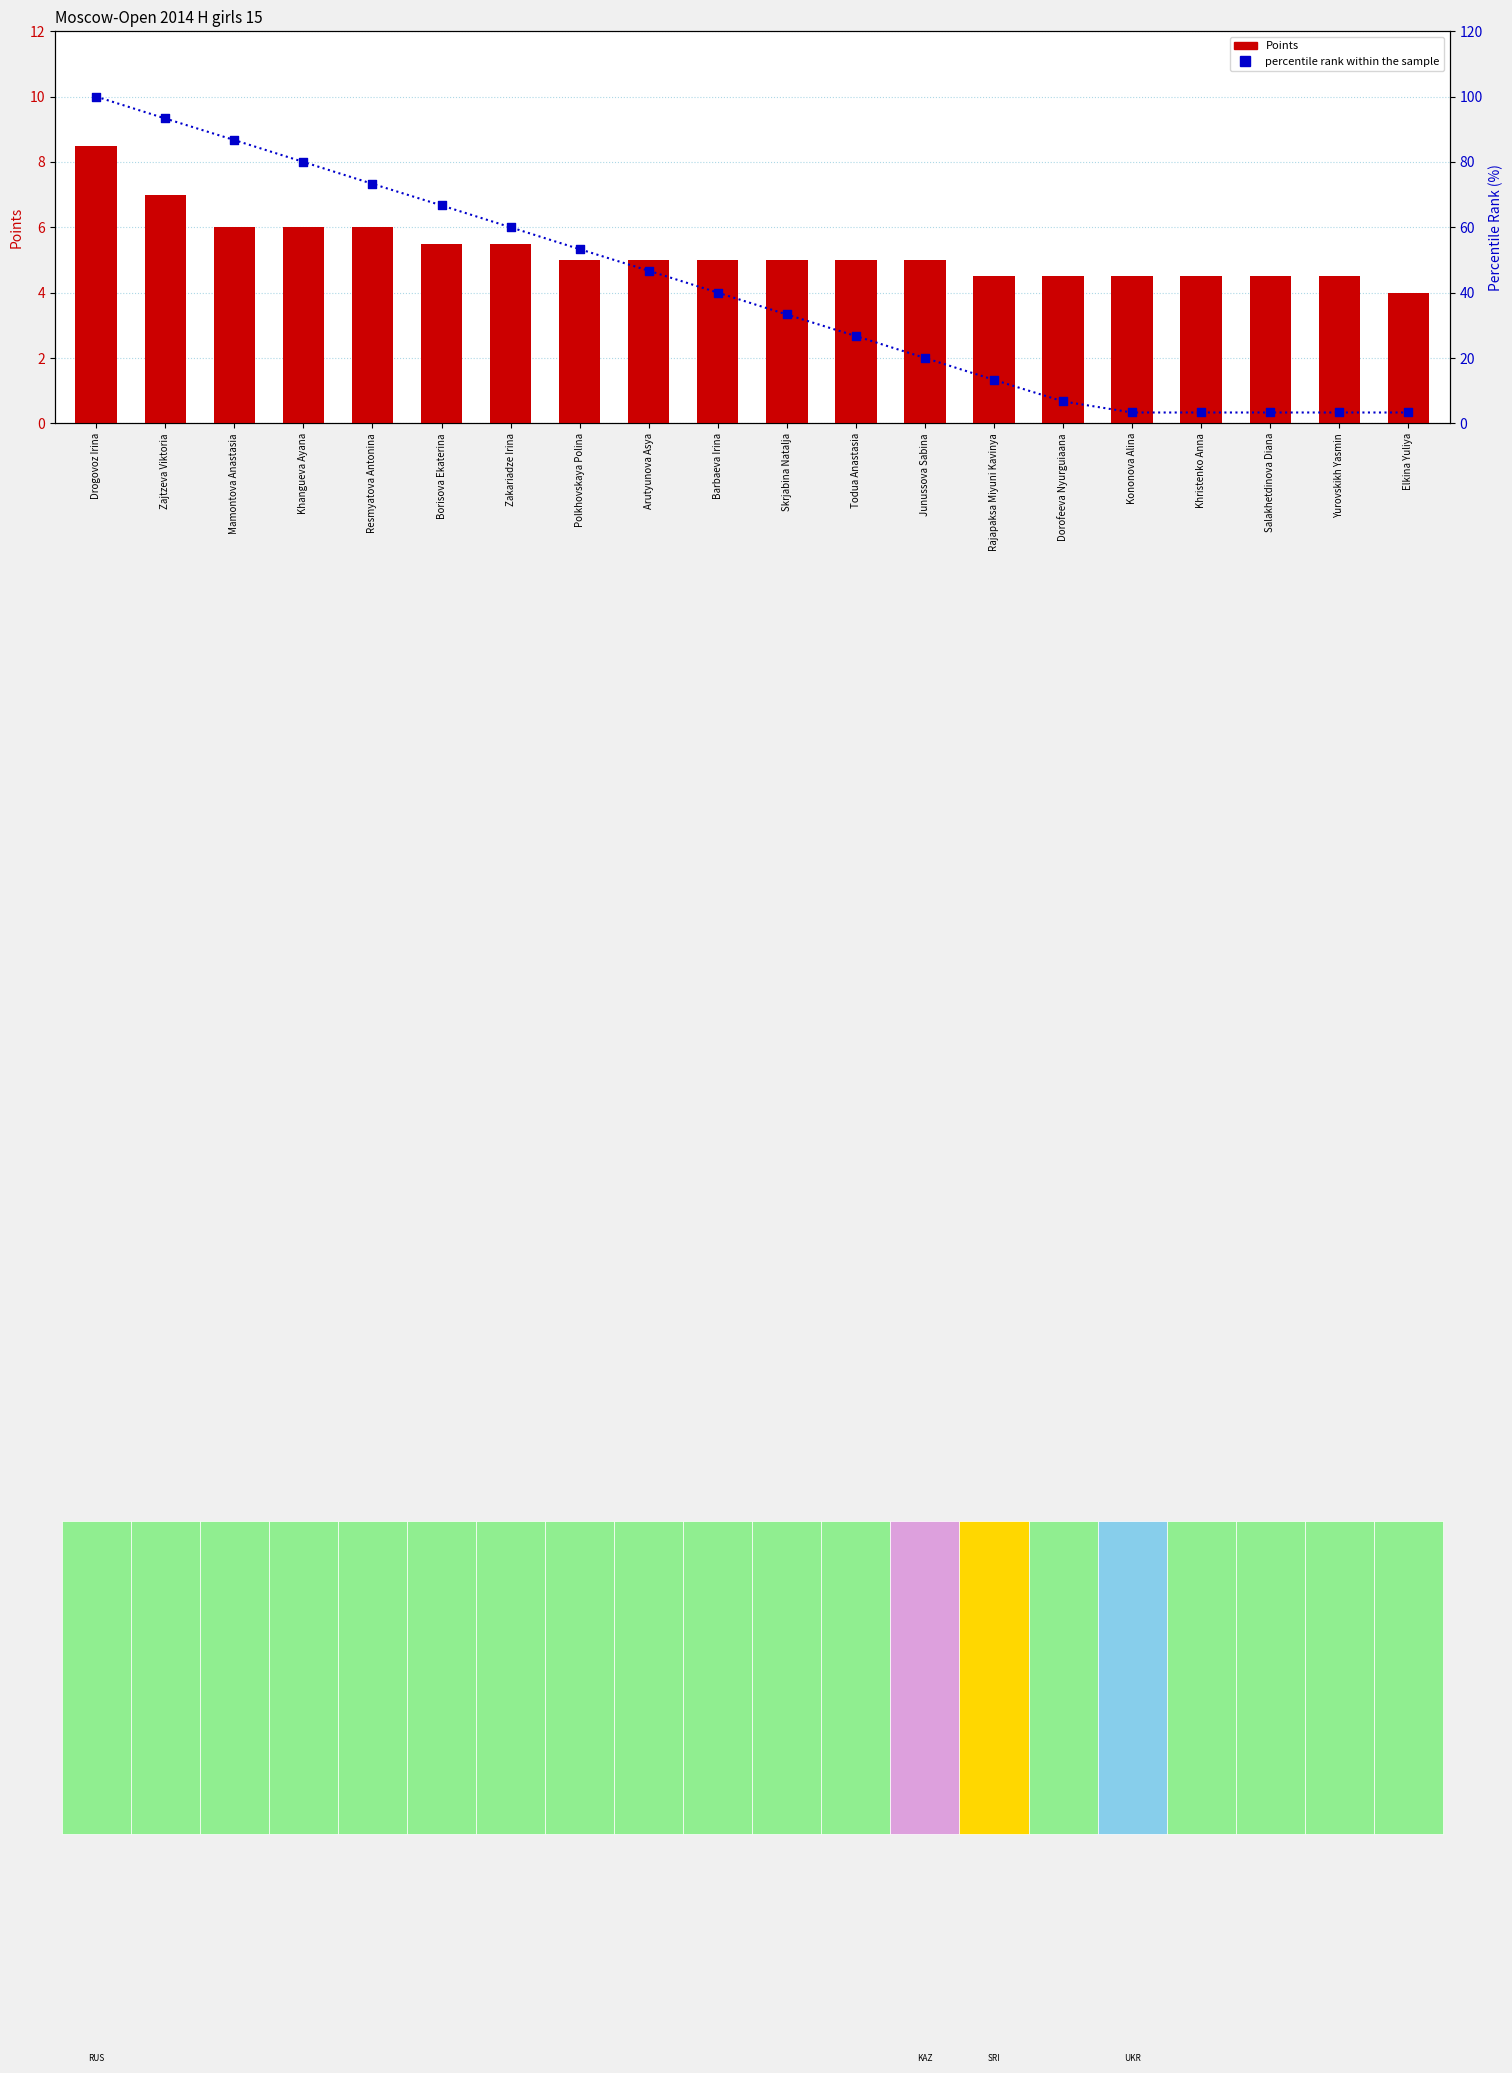

At which category is the sum across all series the highest?

Drogovoz Irina